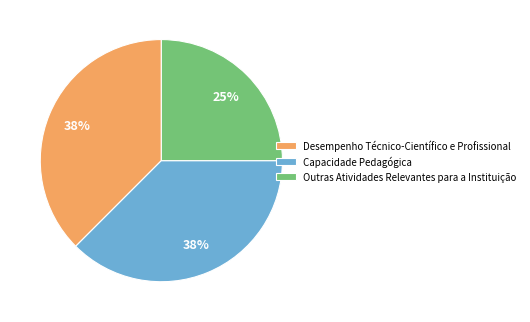

To the nearest percent, what percentage of the pie is Outras Atividades Relevantes para a Instituição?

25%